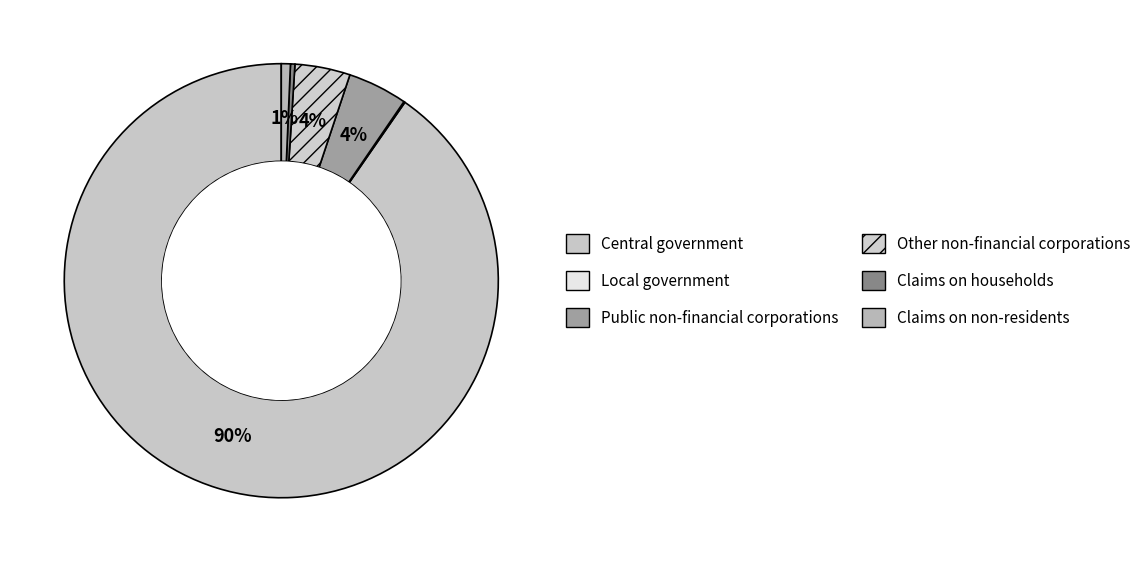

True or false: Central government accounts for 90% of the total.

True